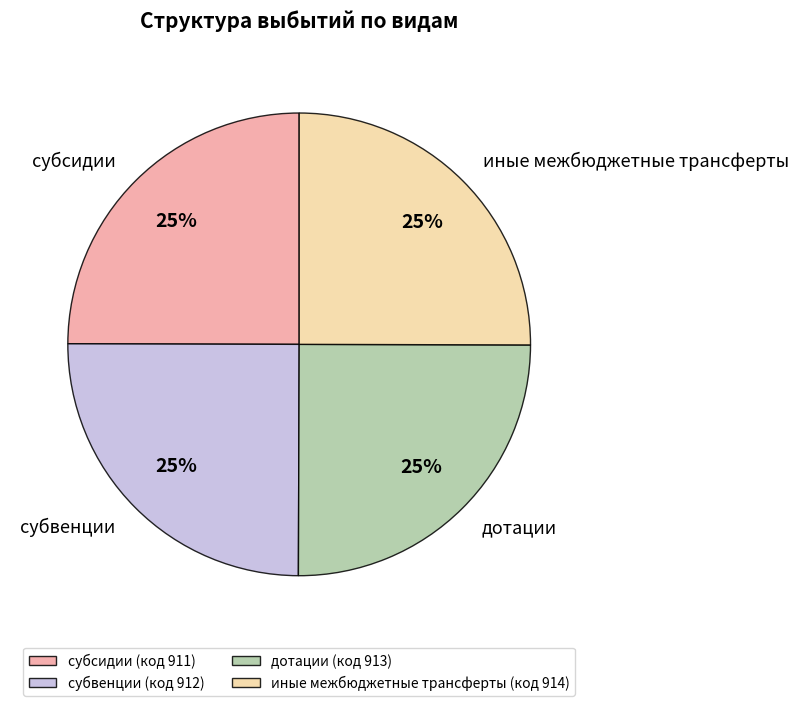

To the nearest percent, what percentage of the pie is субсидии?

25%